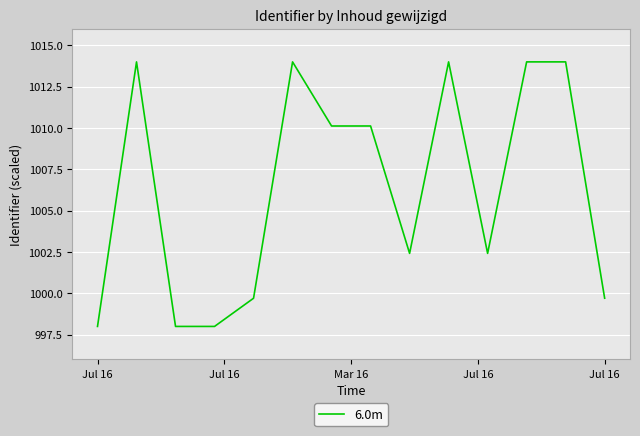

Count the number of data series in this chart.

1